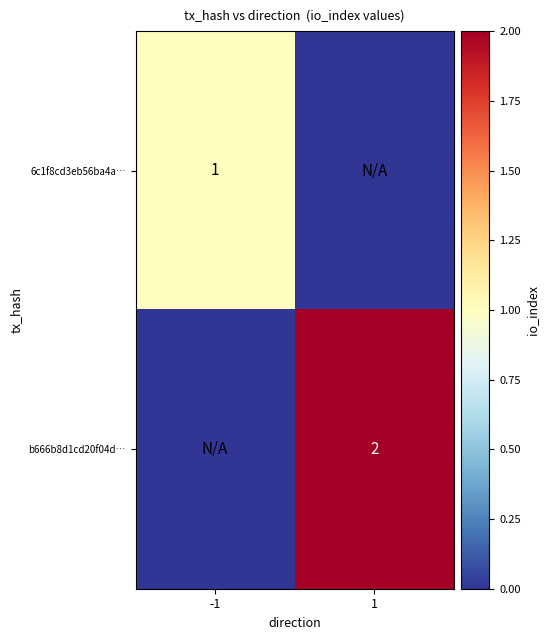

Is the value of 6c1f8cd3eb56ba4a… at -1 greater than the value of b666b8d1cd20f04d… at 1?

No